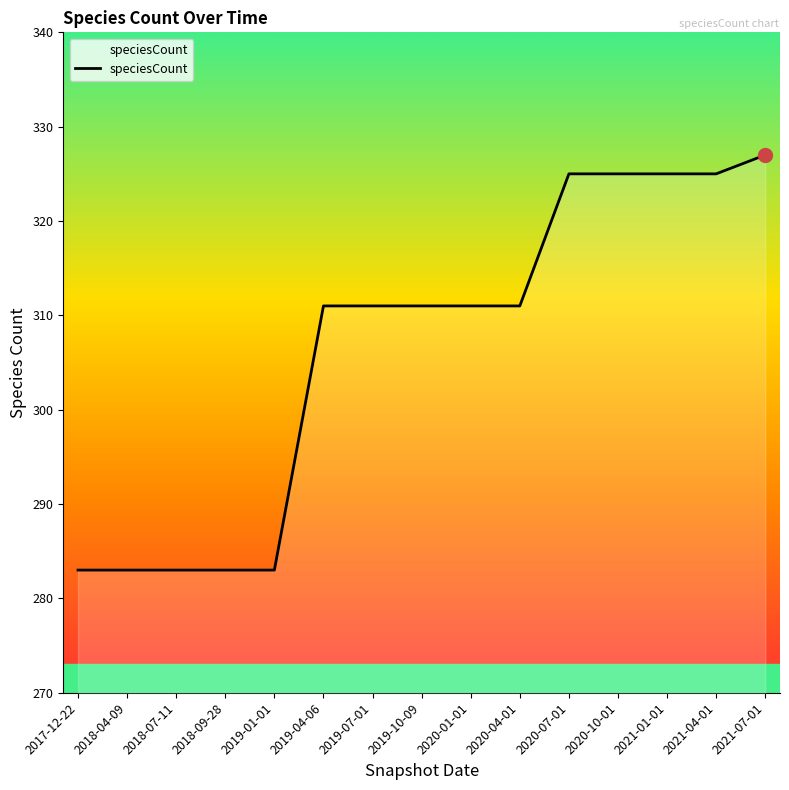

Rank the categories by value from lowest to highest.

2017-12-22, 2018-04-09, 2018-07-11, 2018-09-28, 2019-01-01, 2019-04-06, 2019-07-01, 2019-10-09, 2020-01-01, 2020-04-01, 2020-07-01, 2020-10-01, 2021-01-01, 2021-04-01, 2021-07-01